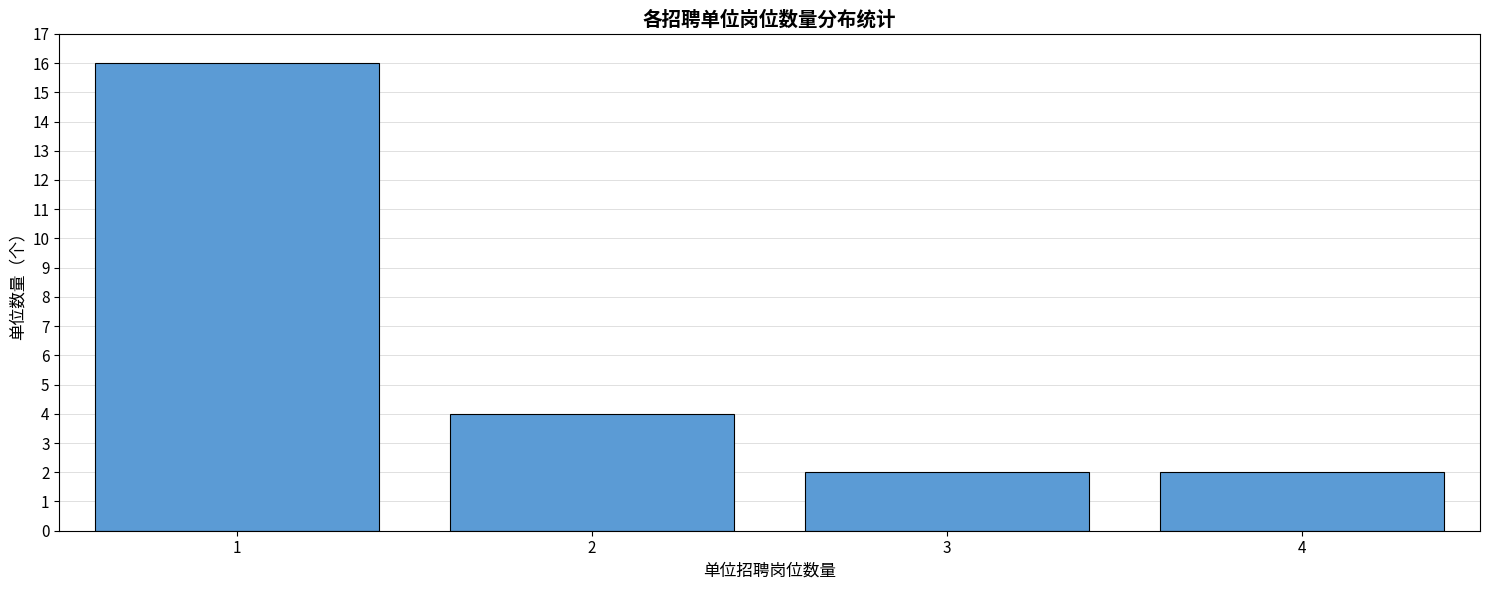

True or false: the data shows 16 at 1.

True